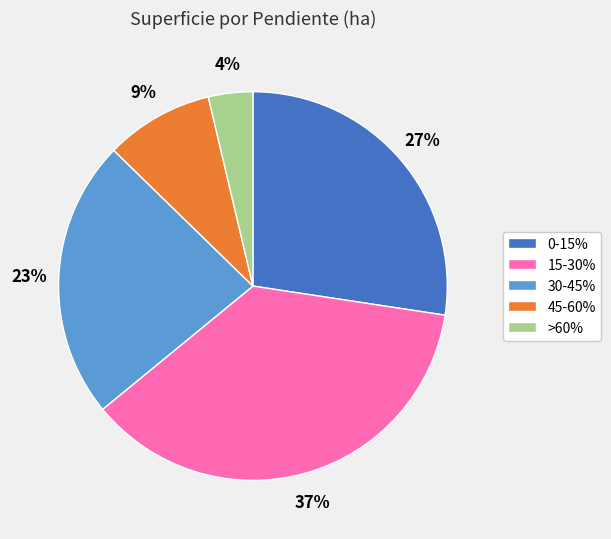

To the nearest percent, what is the combined percentage of 15-30% and 0-15%?

64%